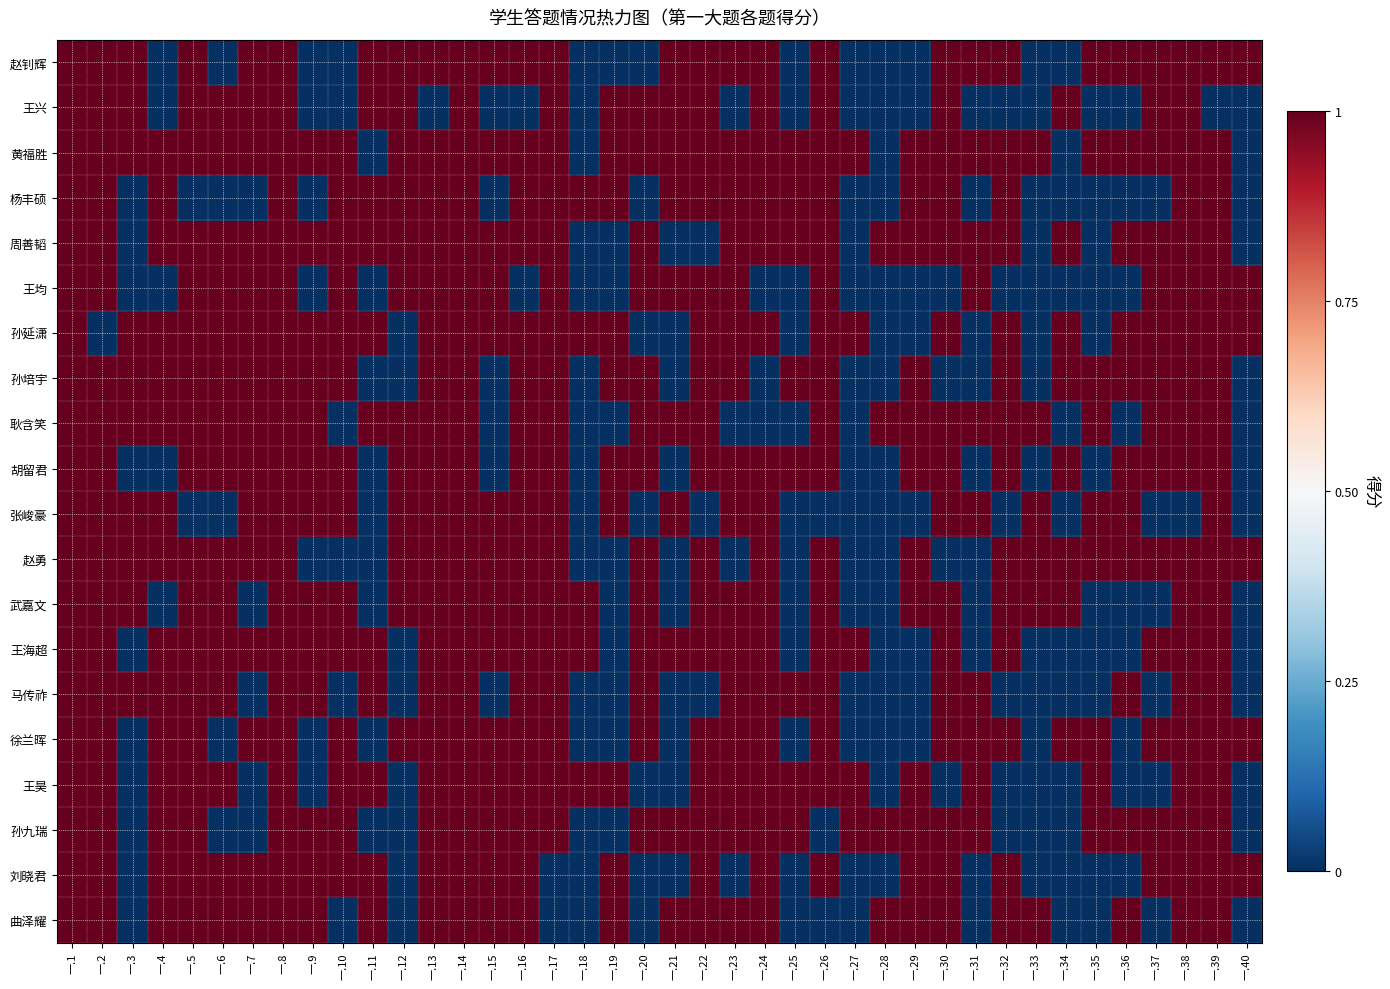

Which series has the largest total across all categories?

黄福胜